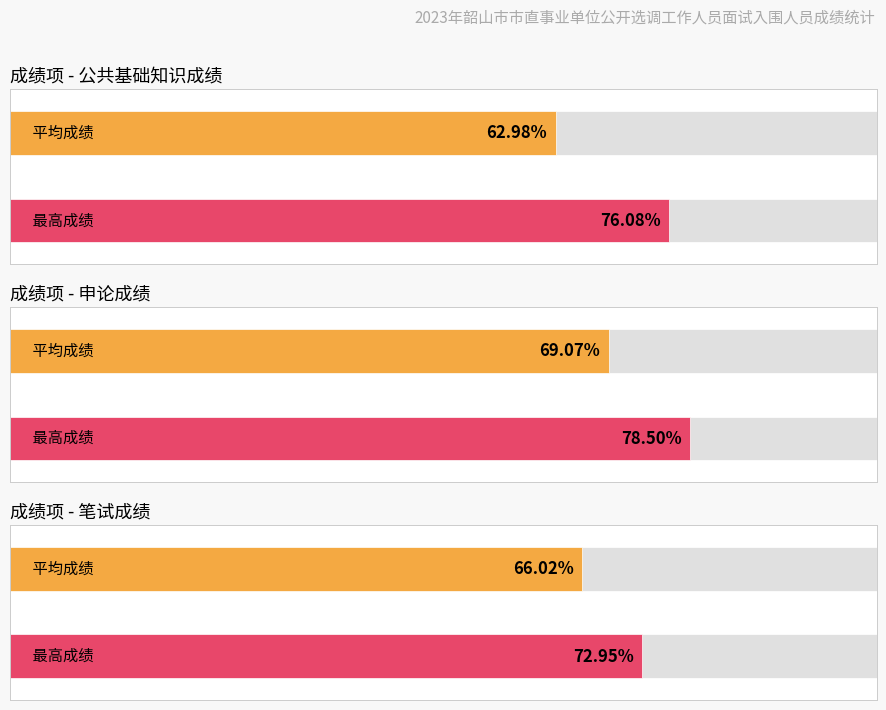

The value of 公共基础知识成绩 at 陈入铭 is 33.8. True or false?

False